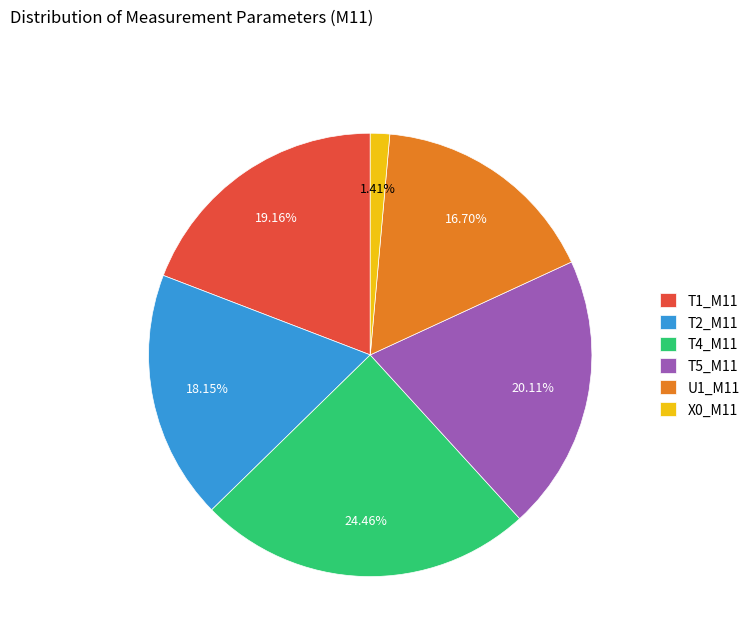

How many slices are in this pie chart?

6